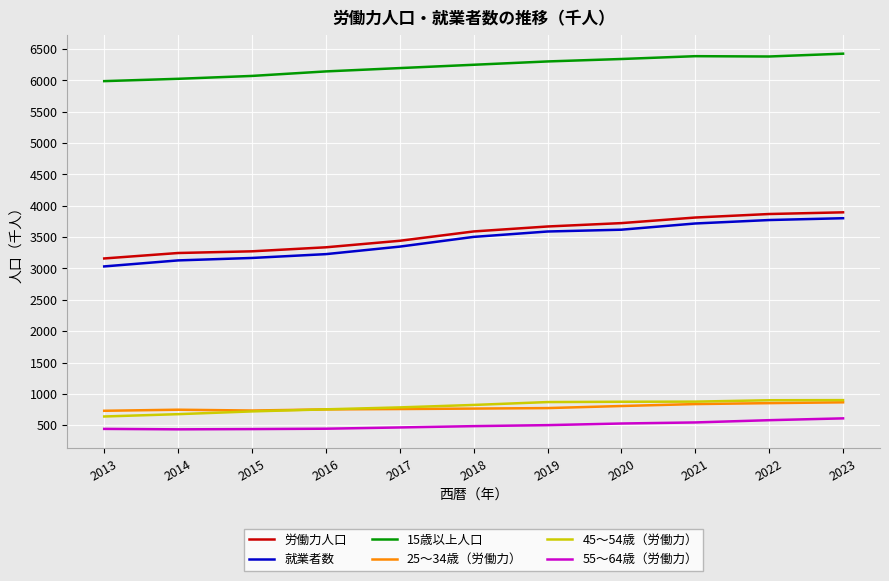

Which series has the widest spread of values?

就業者数